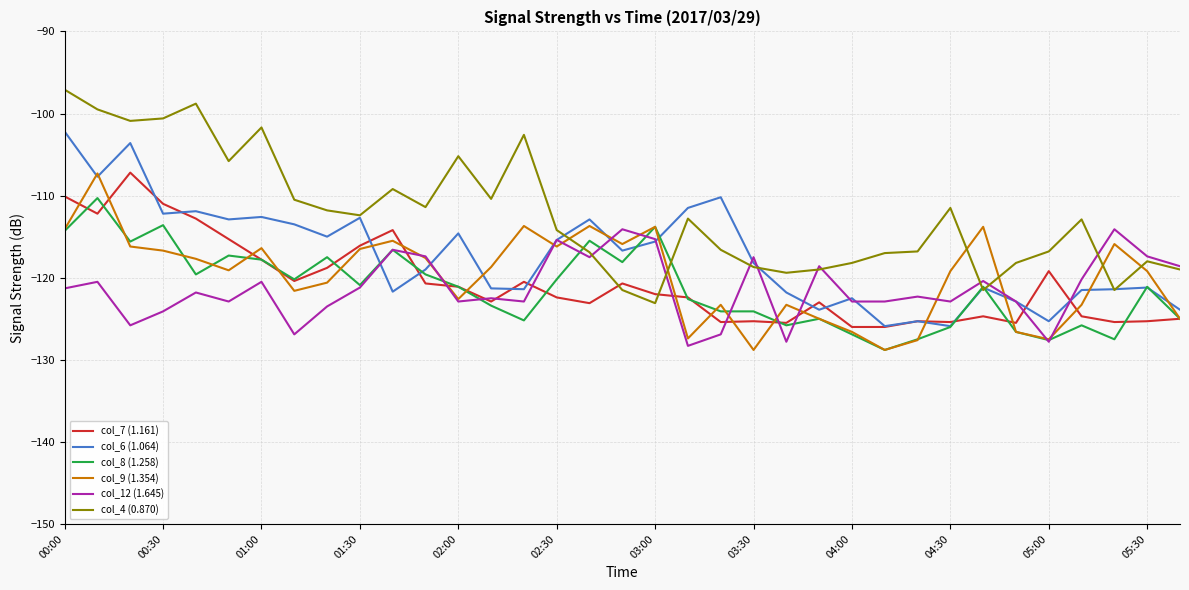

What is the minimum value for col_4 (0.870)?

-123.1